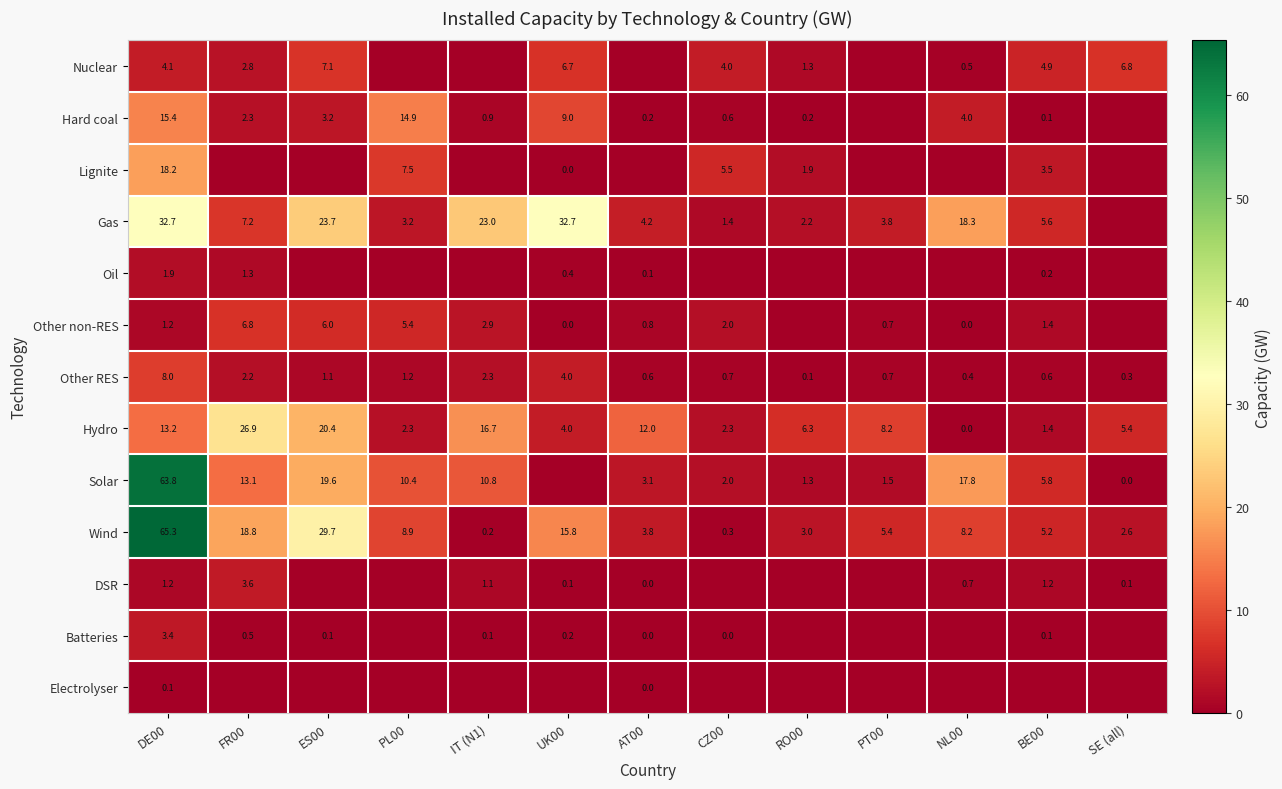

Is it true that Other RES equals 8.0 at DE00?

True